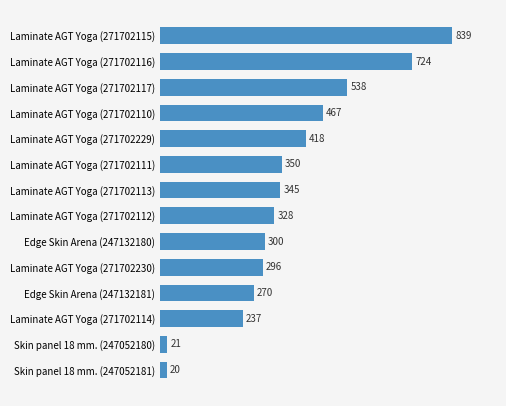

Which label corresponds to the largest value in the chart?

Laminate AGT Yoga (271702115)